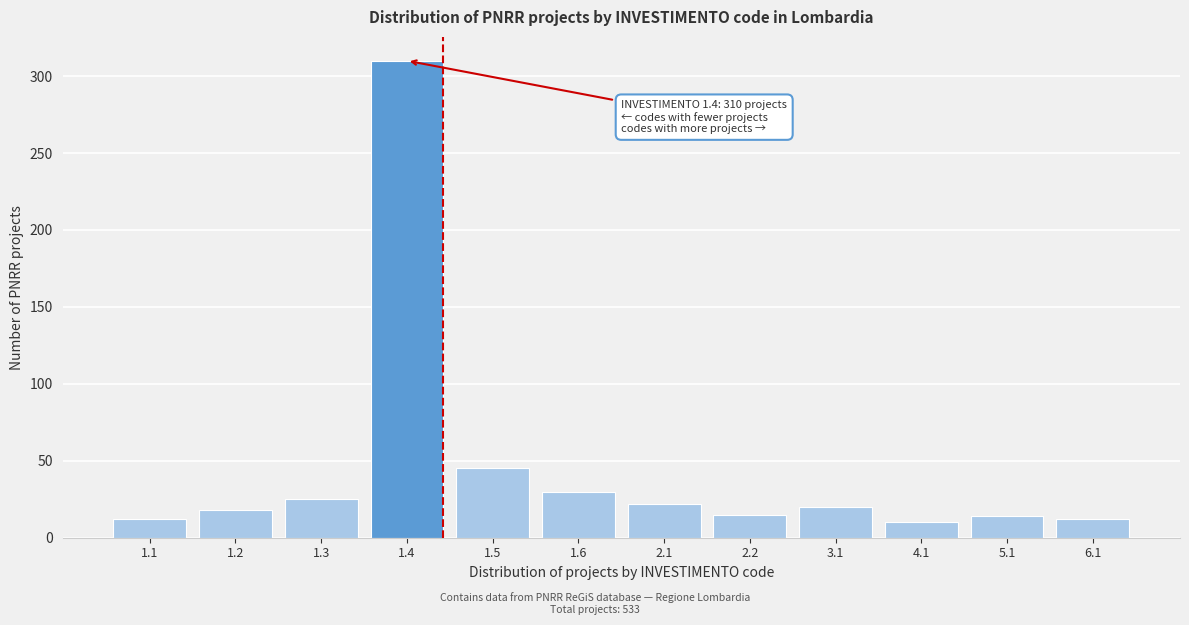

What position from the right is 1.2?

11